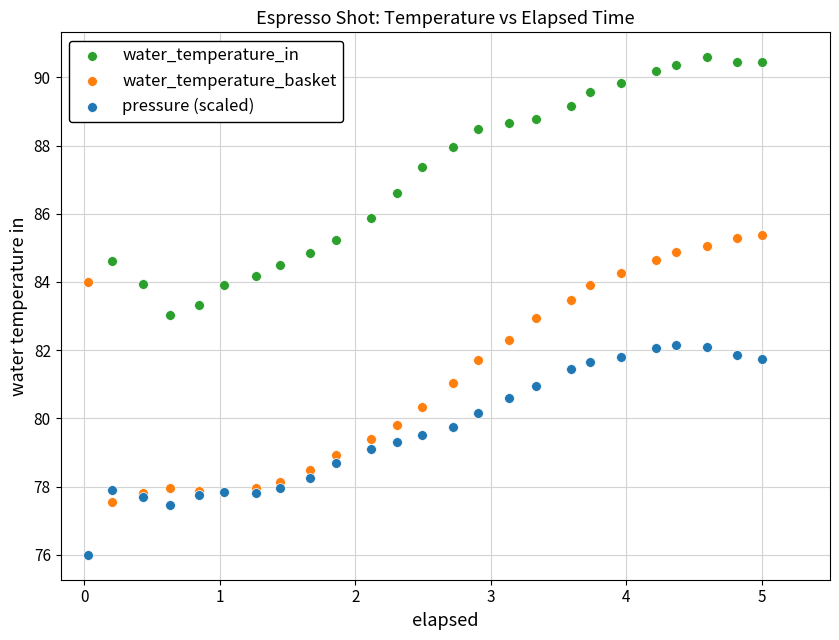

Which series reaches the minimum Y coordinate?

pressure (scaled)